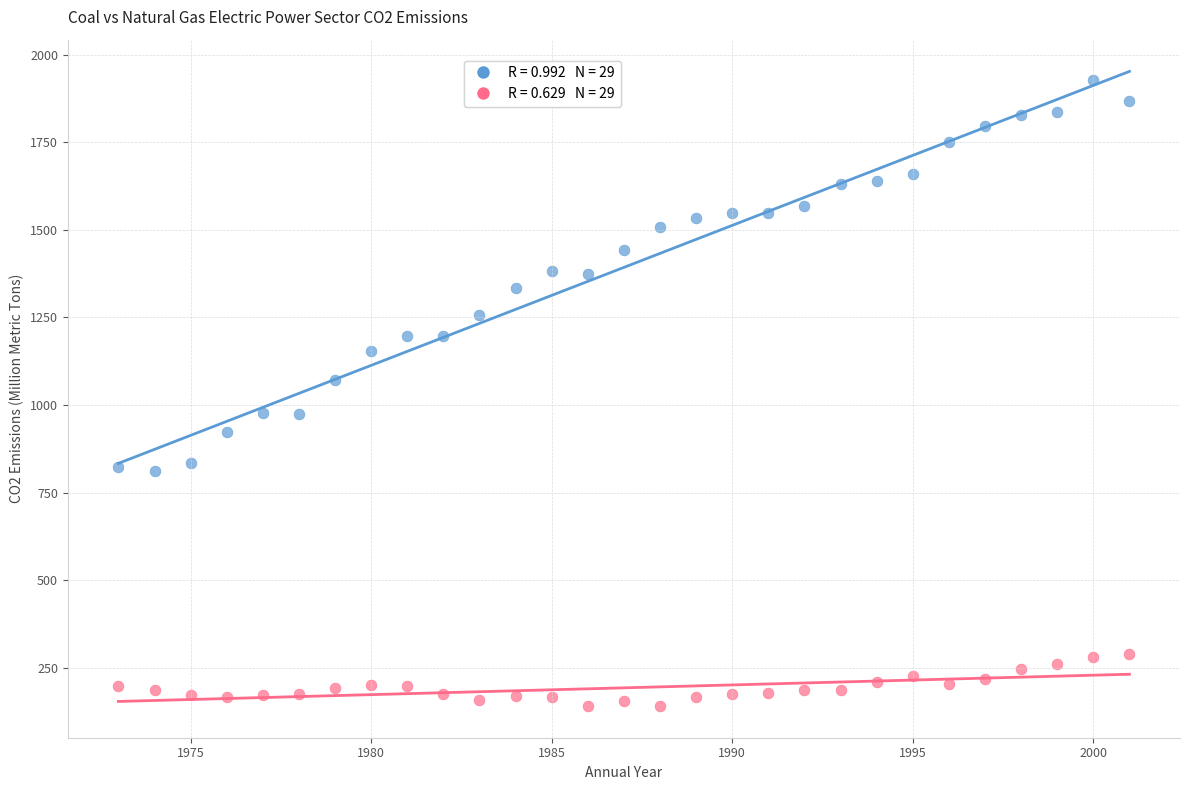

Across all data points, what is the range of X values (max minus min)?

28.0